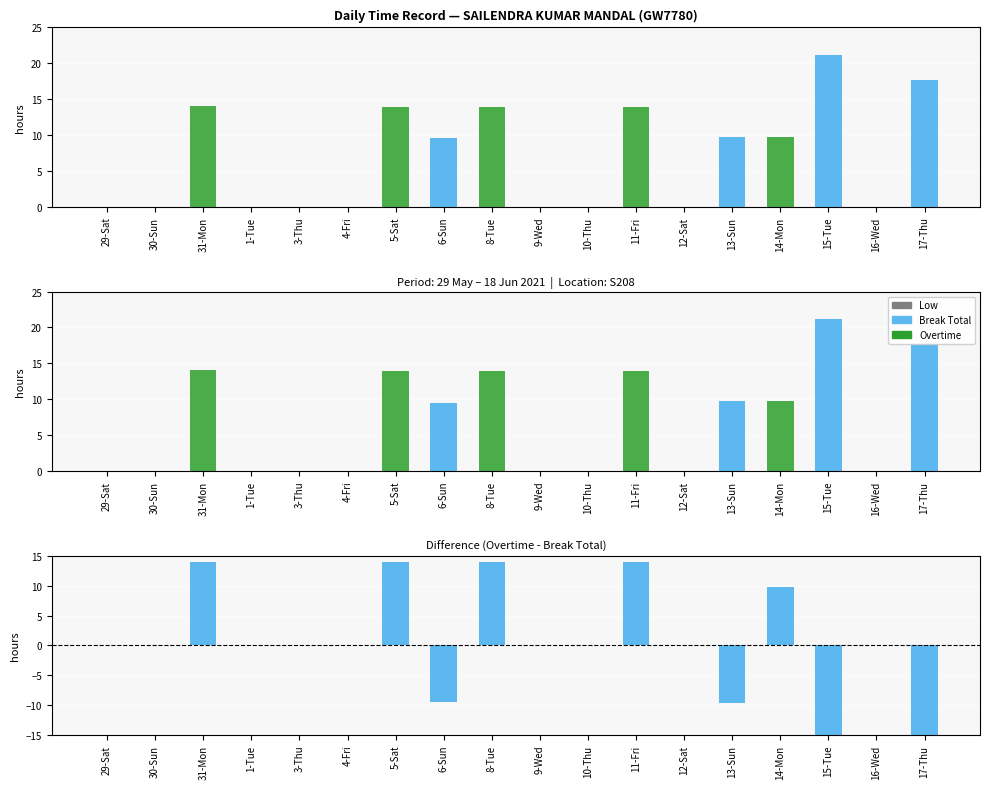

The value of Break Total at 29-Sat is 14.6. True or false?

False